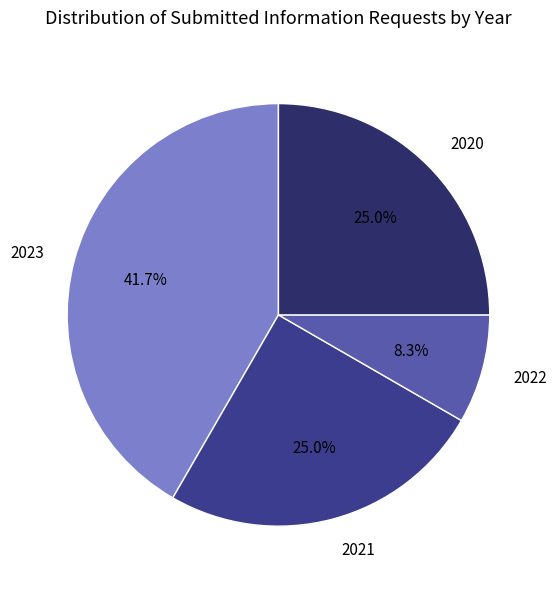

How many segments does this pie chart have?

4